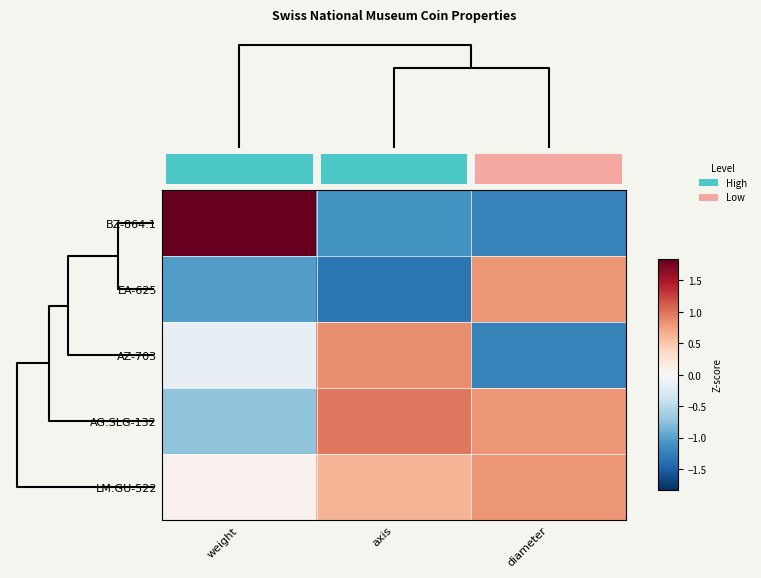

The BZ-864.1 series shows 1.8 at weight. True or false?

True